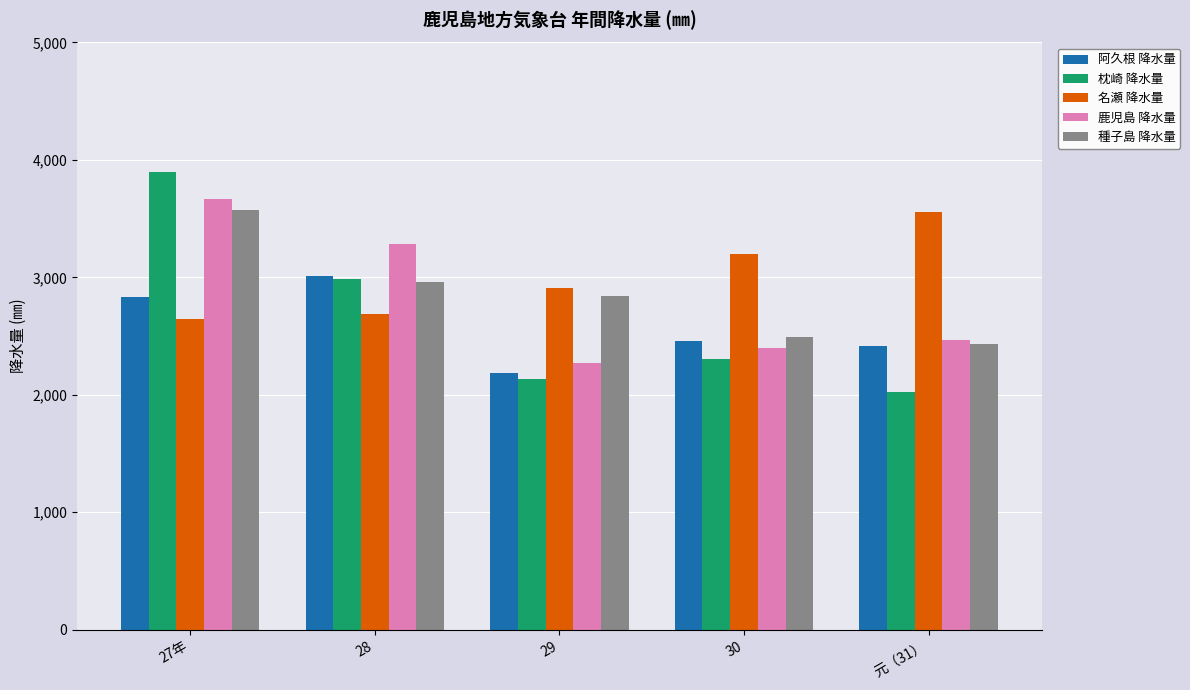

Rank the categories by 枕崎 降水量 value from lowest to highest.

元（31）, 29, 30, 28, 27年